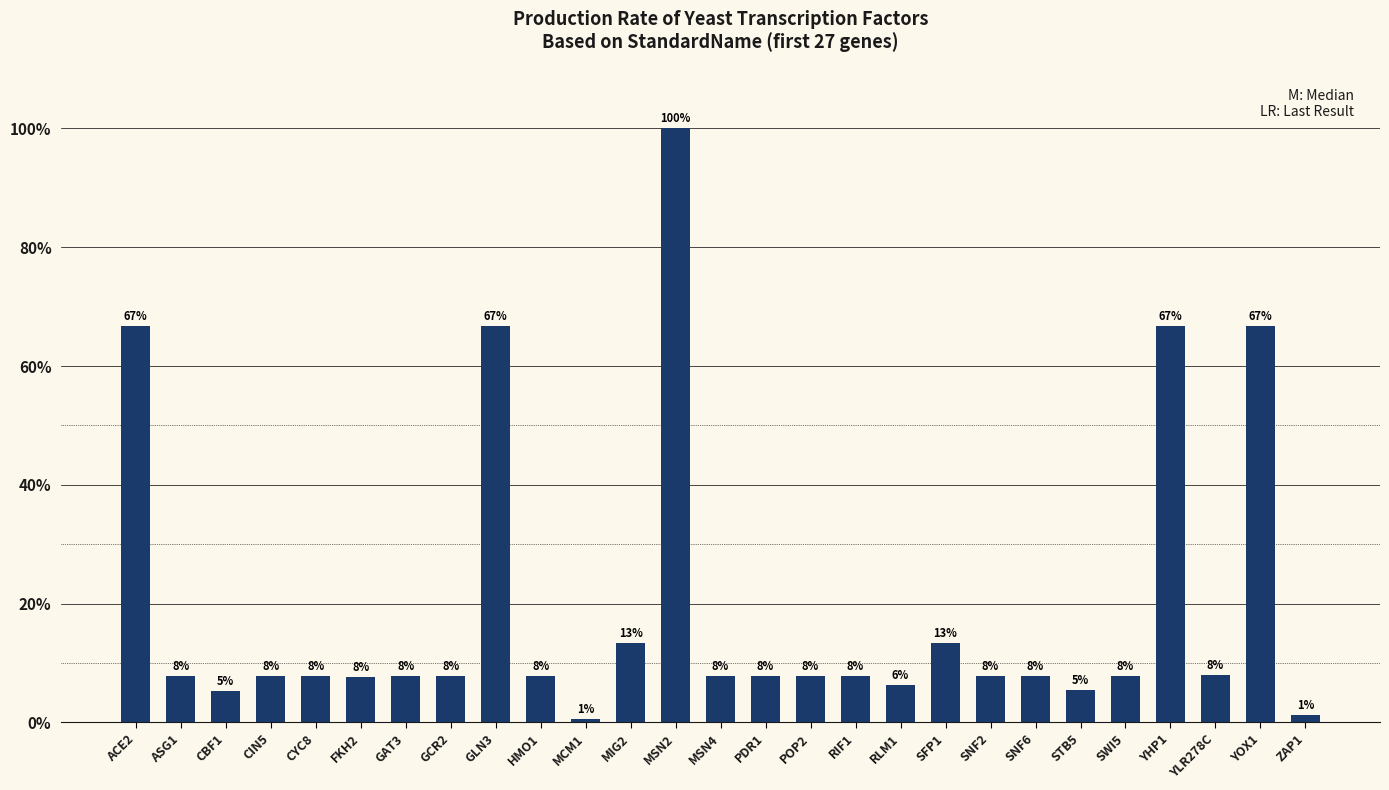

What position from the left is MCM1?

11